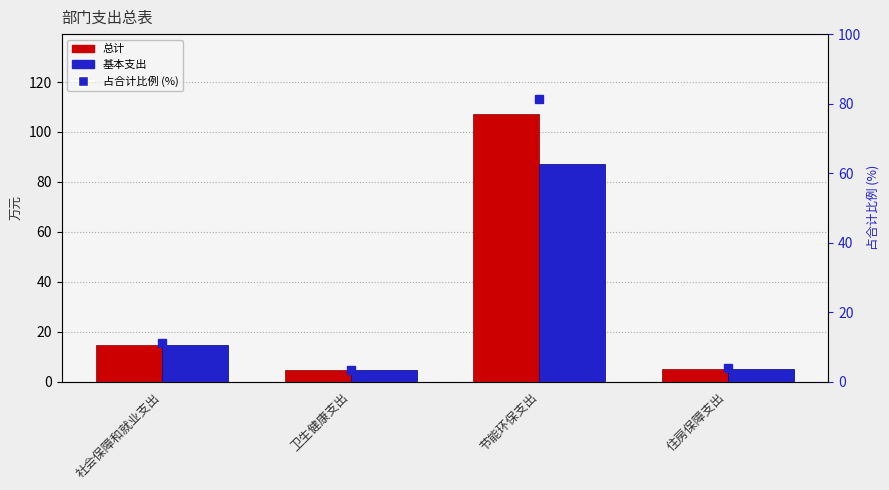

What is the difference between the 基本支出 values at 社会保障和就业支出 and 卫生健康支出?

10.2